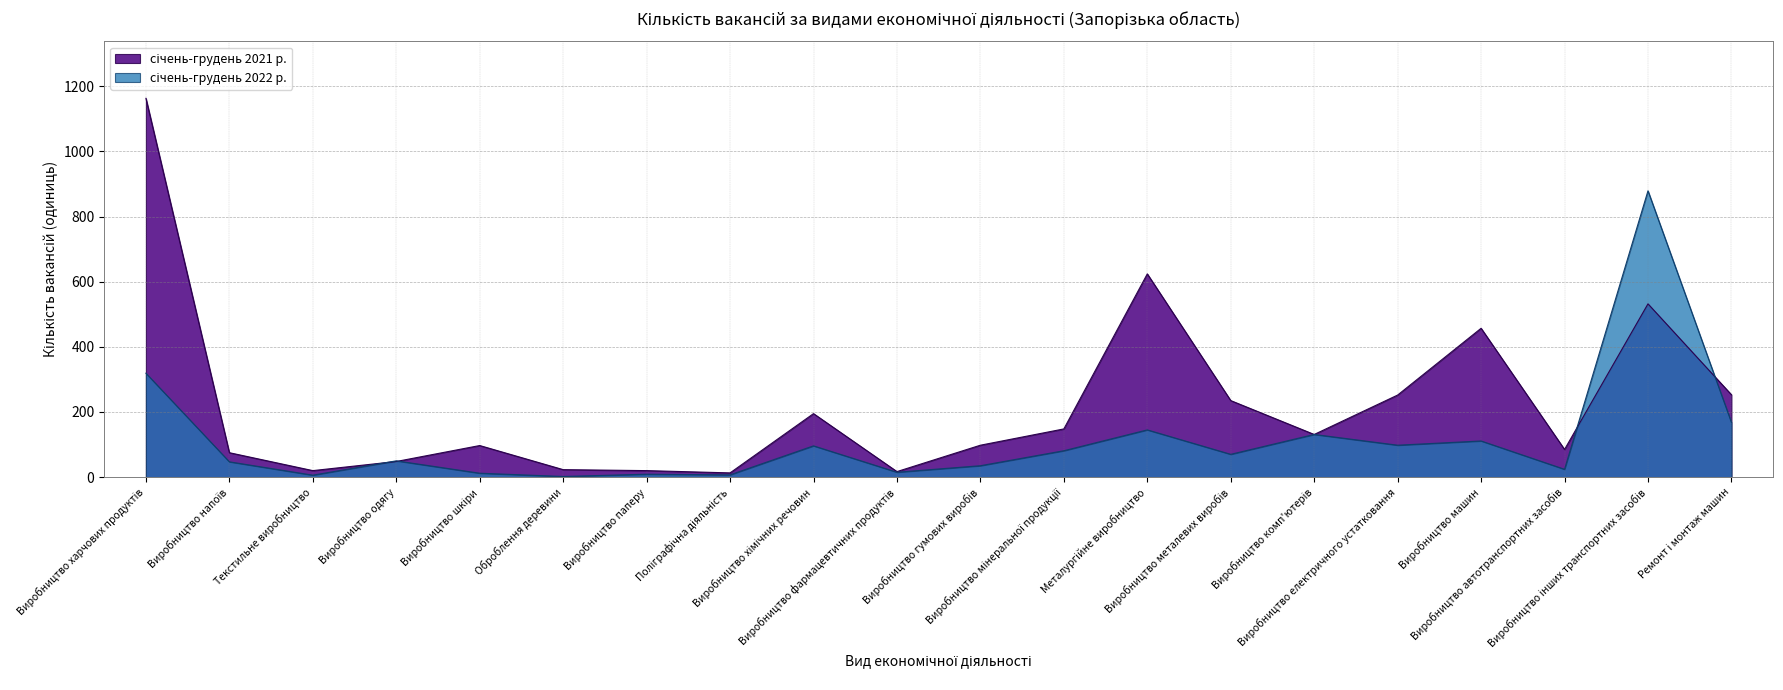

List the series in order of their peak value, lowest first.

січень-грудень 2022 р., січень-грудень 2021 р.